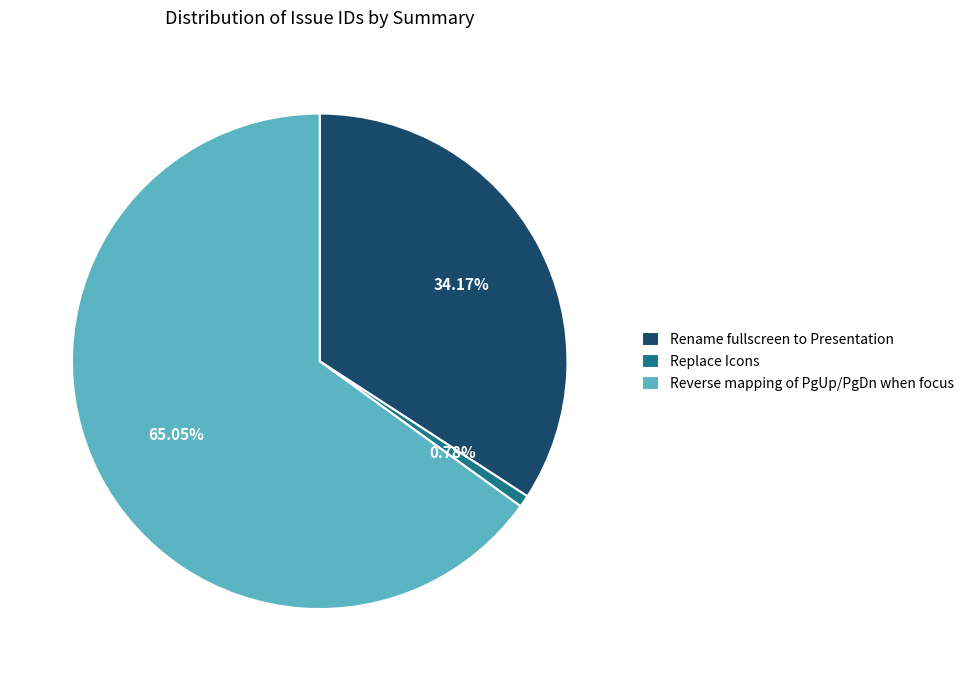

Combined, what portion of the pie is Rename fullscreen to Presentation and Reverse mapping of PgUp/PgDn when focus?

99.2%